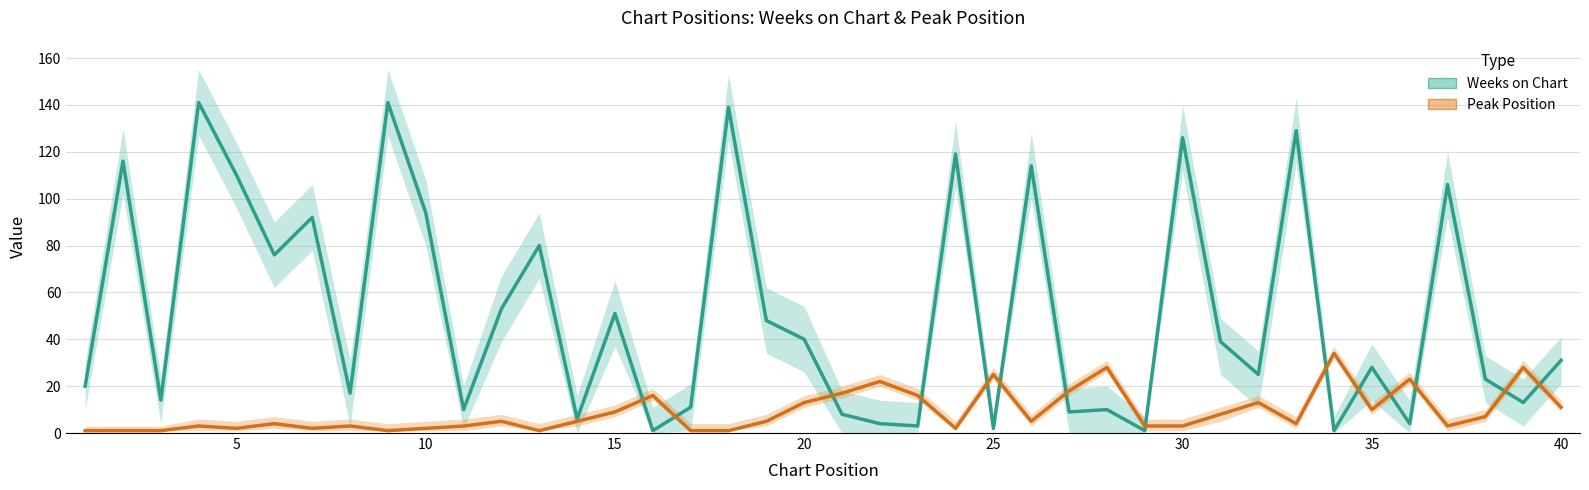

Which series has the largest total across all categories?

Weeks on Chart